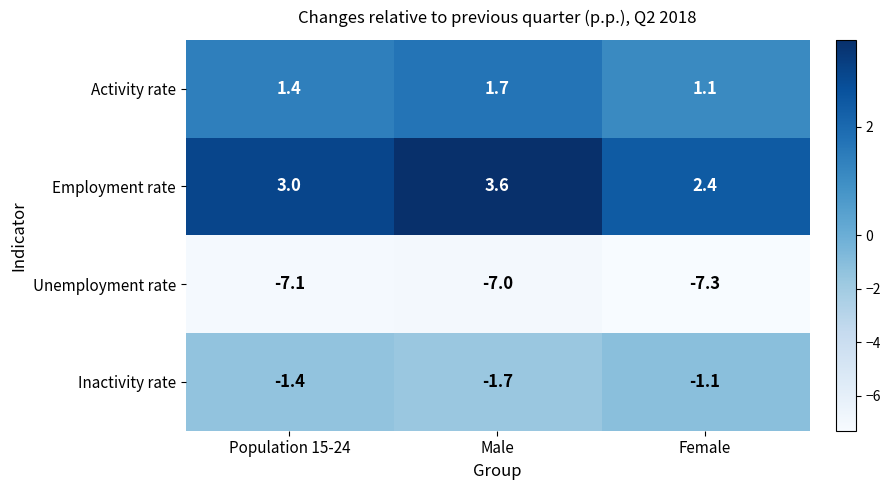

How many distinct data groups are displayed?

4